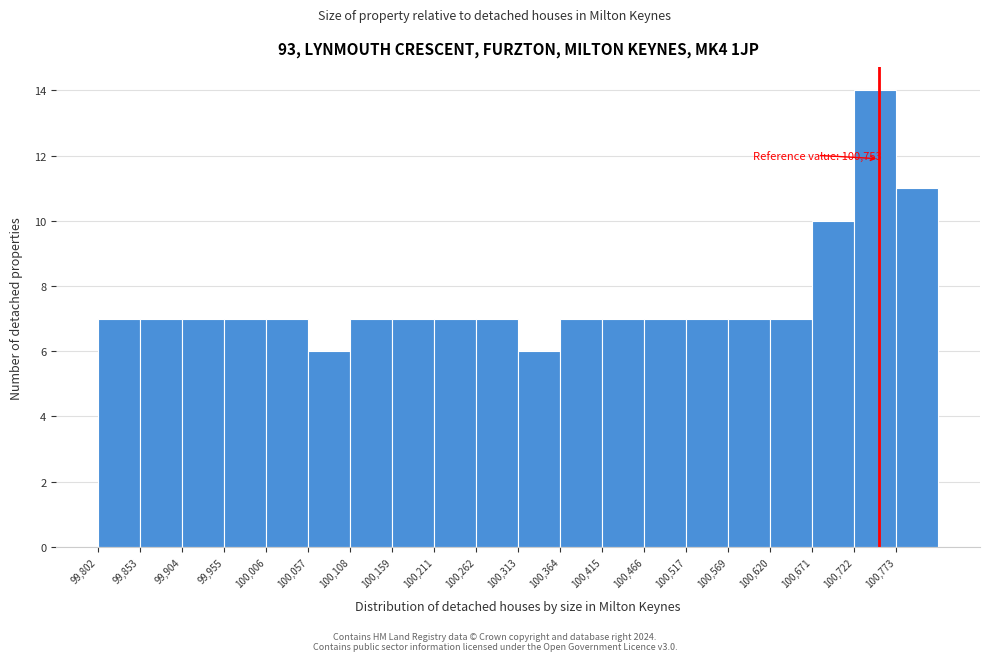

Which range on the x-axis has the tallest bar?

100720 to 100770